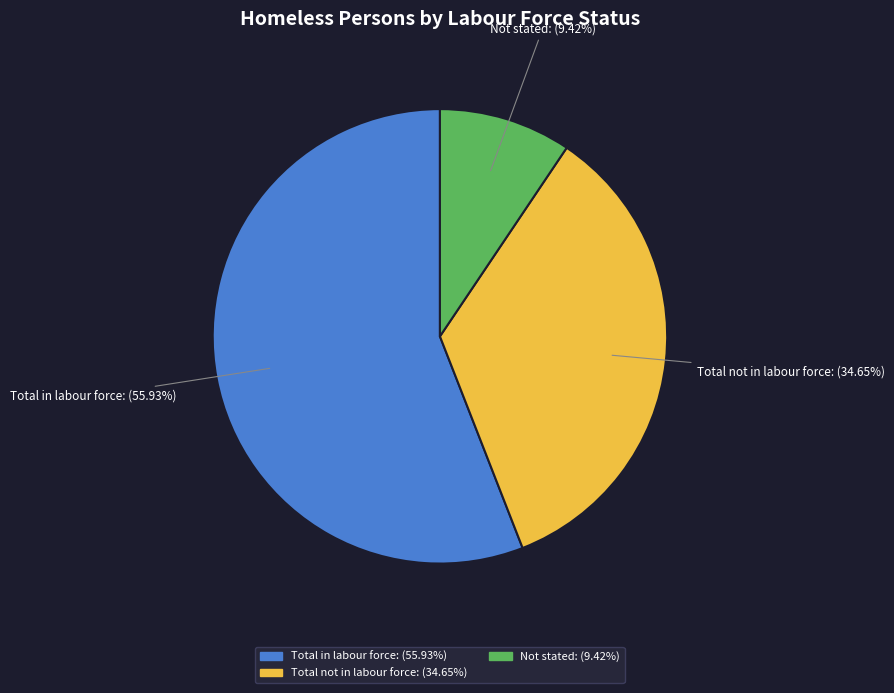

What percentage is the Not stated slice, to the nearest percent?

9%